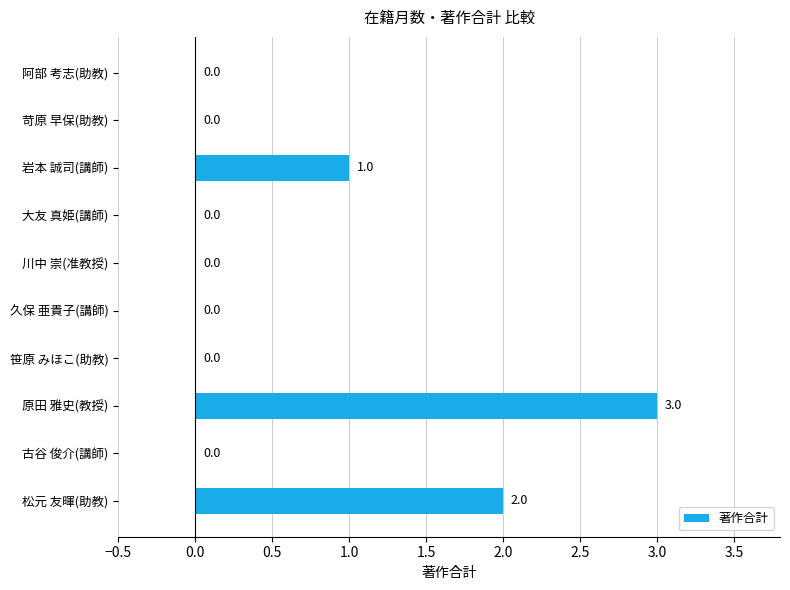

Between 古谷 俊介(講師) and 岩本 誠司(講師), which is larger?

岩本 誠司(講師)